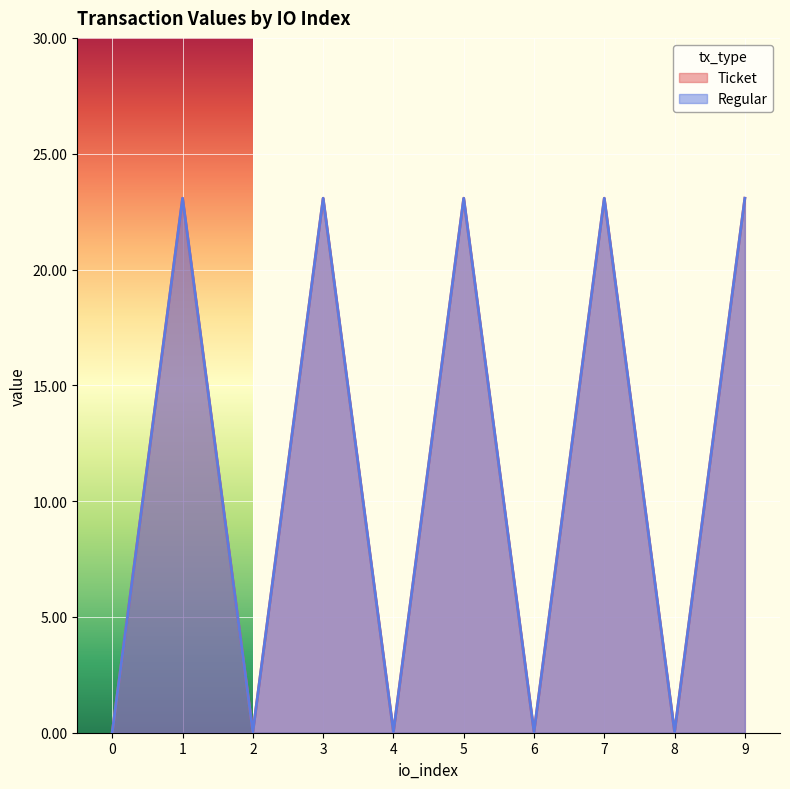

Reading left to right, transcribe all the data shown in this chart.

Ticket: 0.0	23.1	0.0	23.1	0.0	23.1	0.0	23.1	0.0	23.1
Regular: 0.0	23.1	0.0	23.1	0.0	23.1	0.0	23.1	0.0	23.1